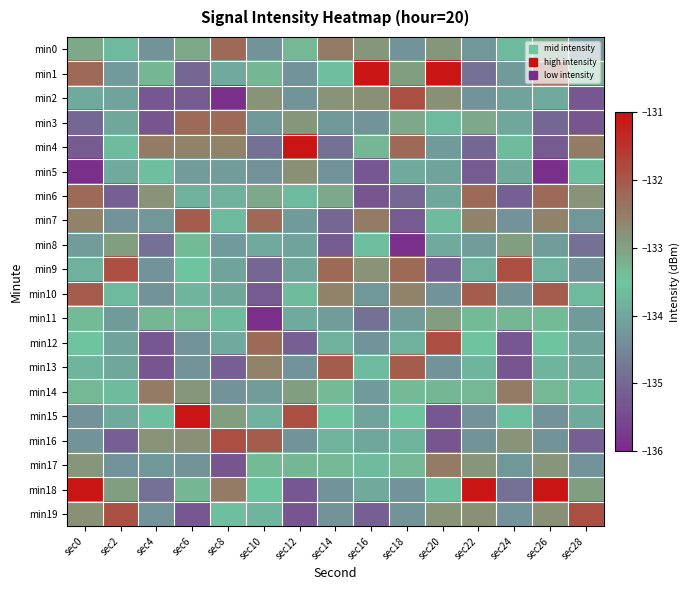

At which category does the chart reach its peak across all series?

sec16